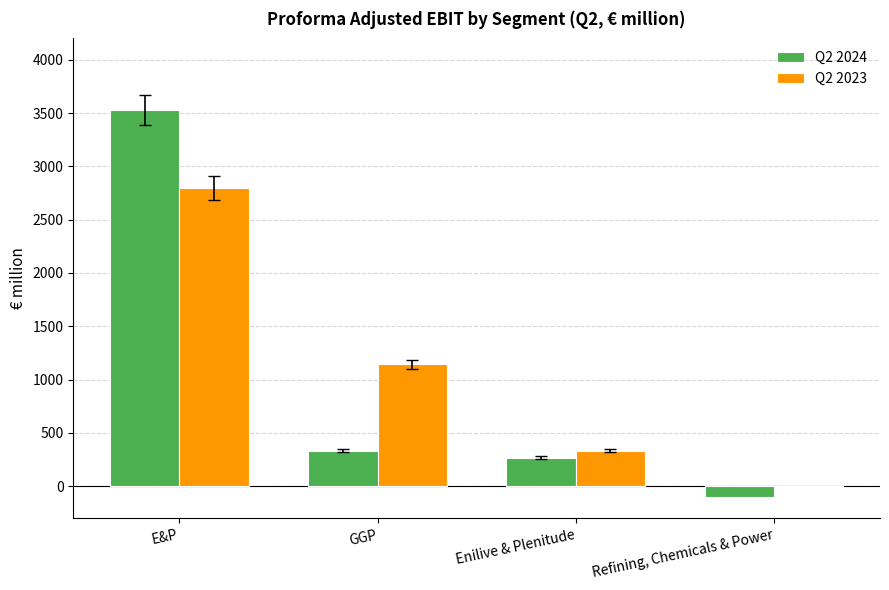

Which category has the highest value across all series?

E&P